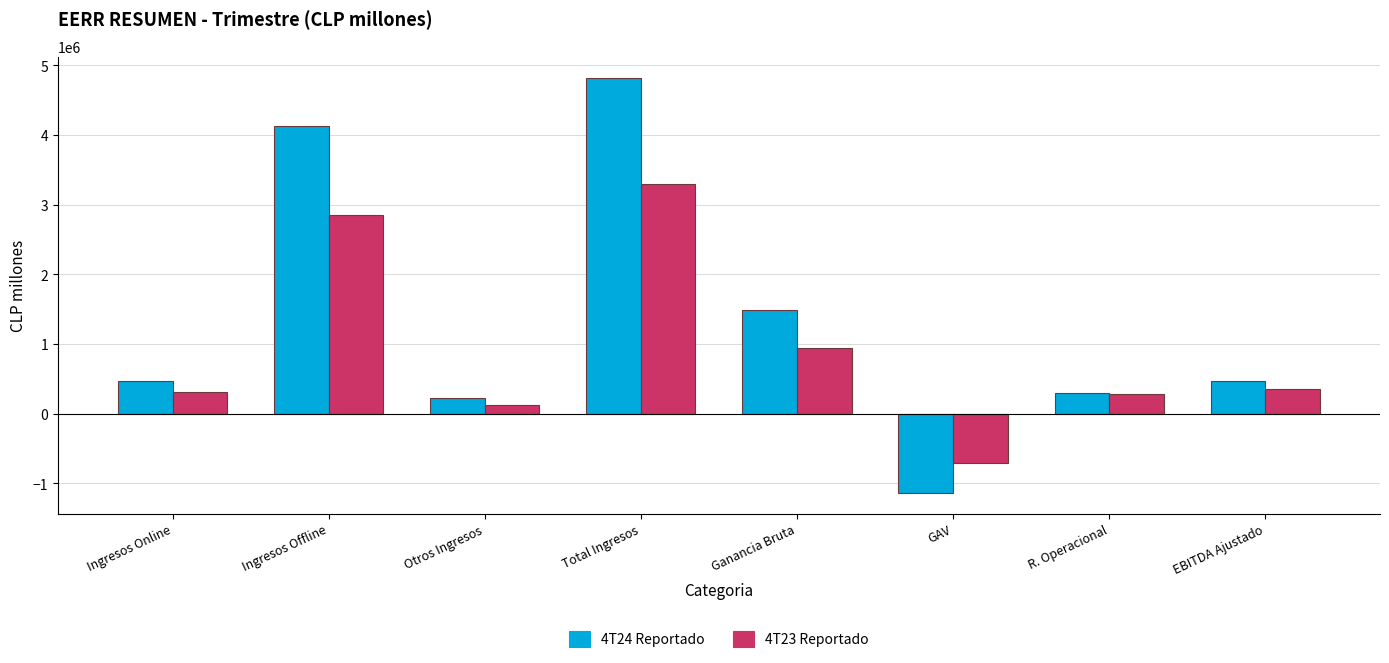

What is the minimum value for 4T24 Reportado?

-1137216.7